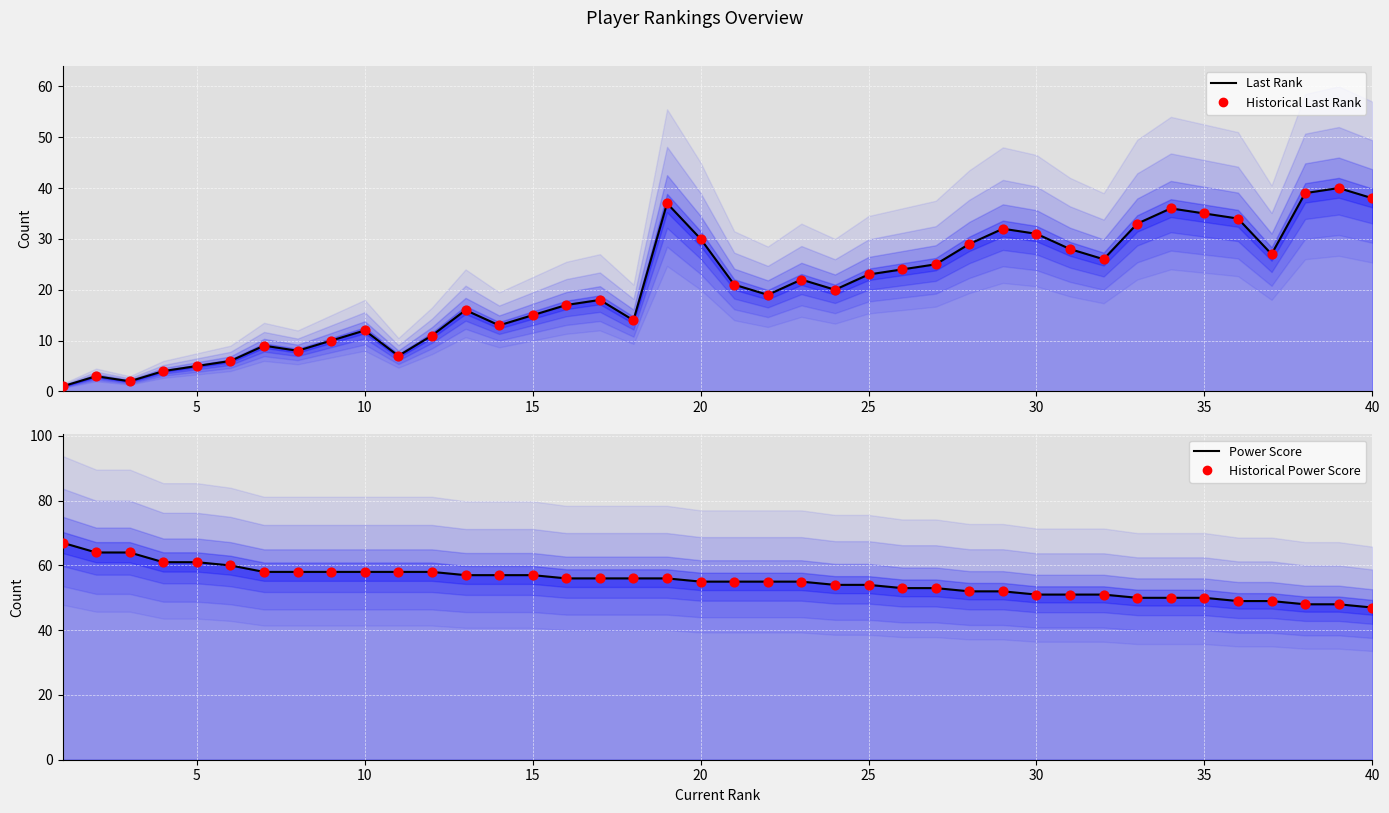

Which series has the largest total across all categories?

Power Score